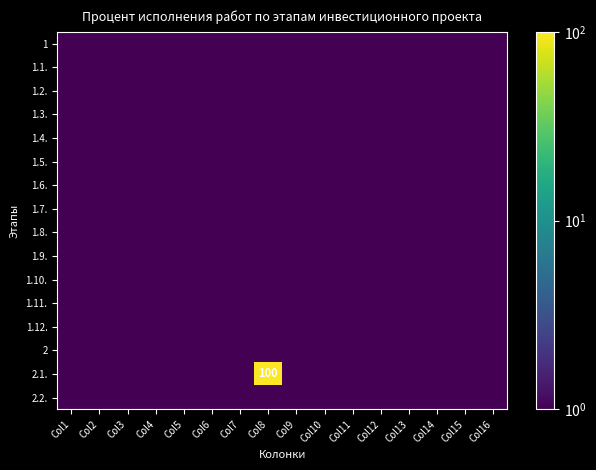

Rank the series at Col6 from lowest to highest value.

1, 1.1., 1.2., 1.3., 1.4., 1.5., 1.6., 1.7., 1.8., 1.9., 1.10., 1.11., 1.12., 2, 2.1., 2.2.